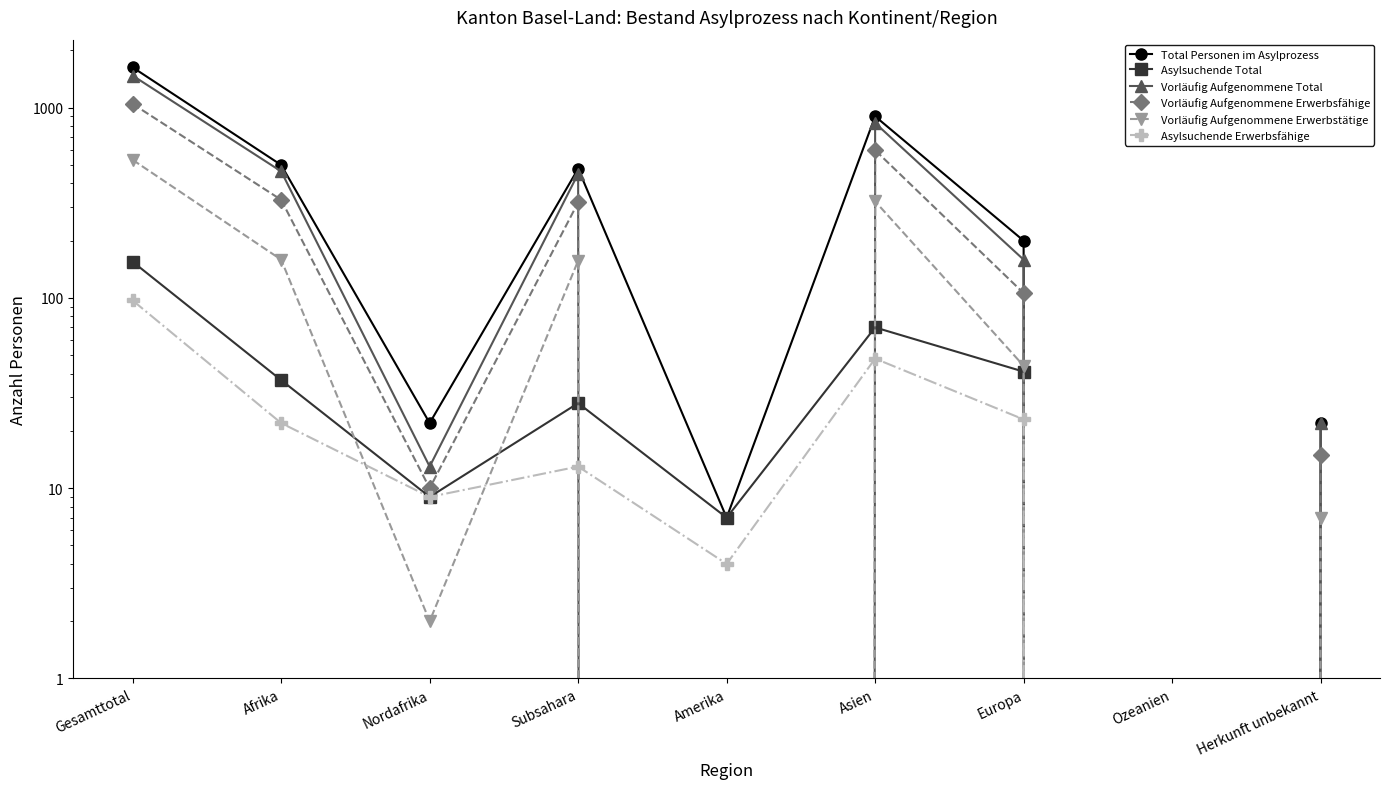

Does the chart have visible grid lines?

No